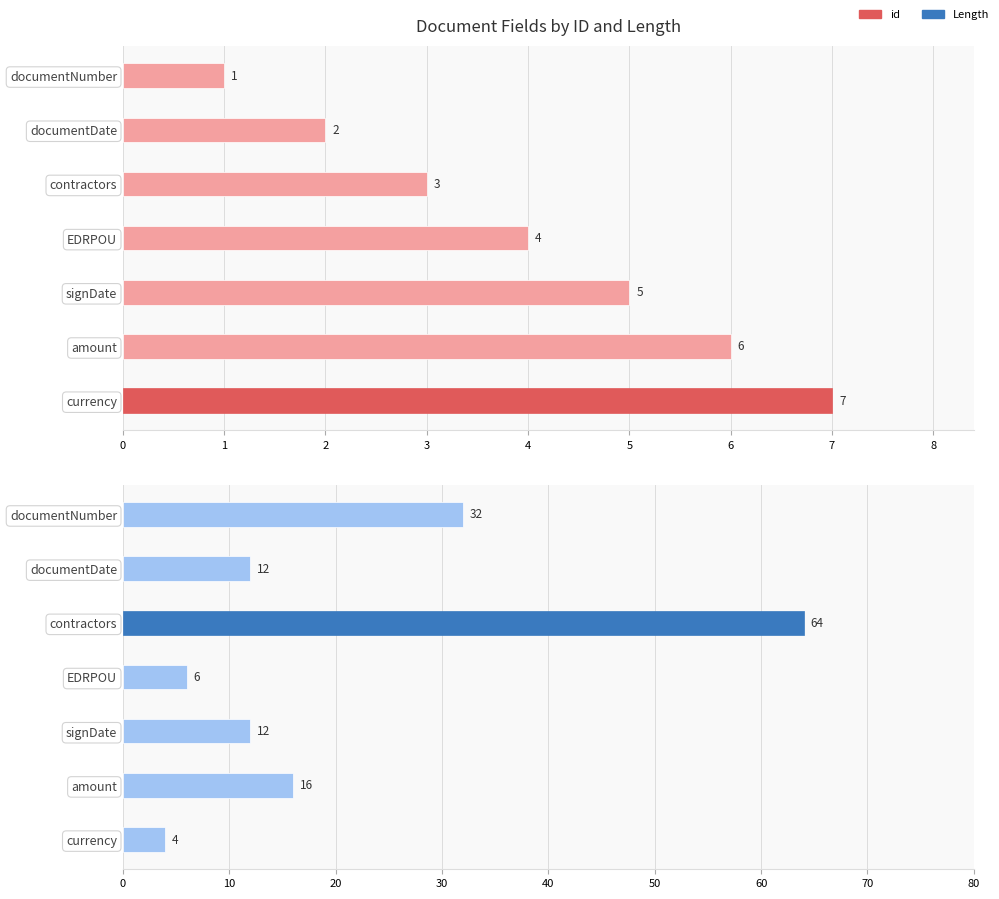

The Length series shows 8 at EDRPOU. True or false?

False